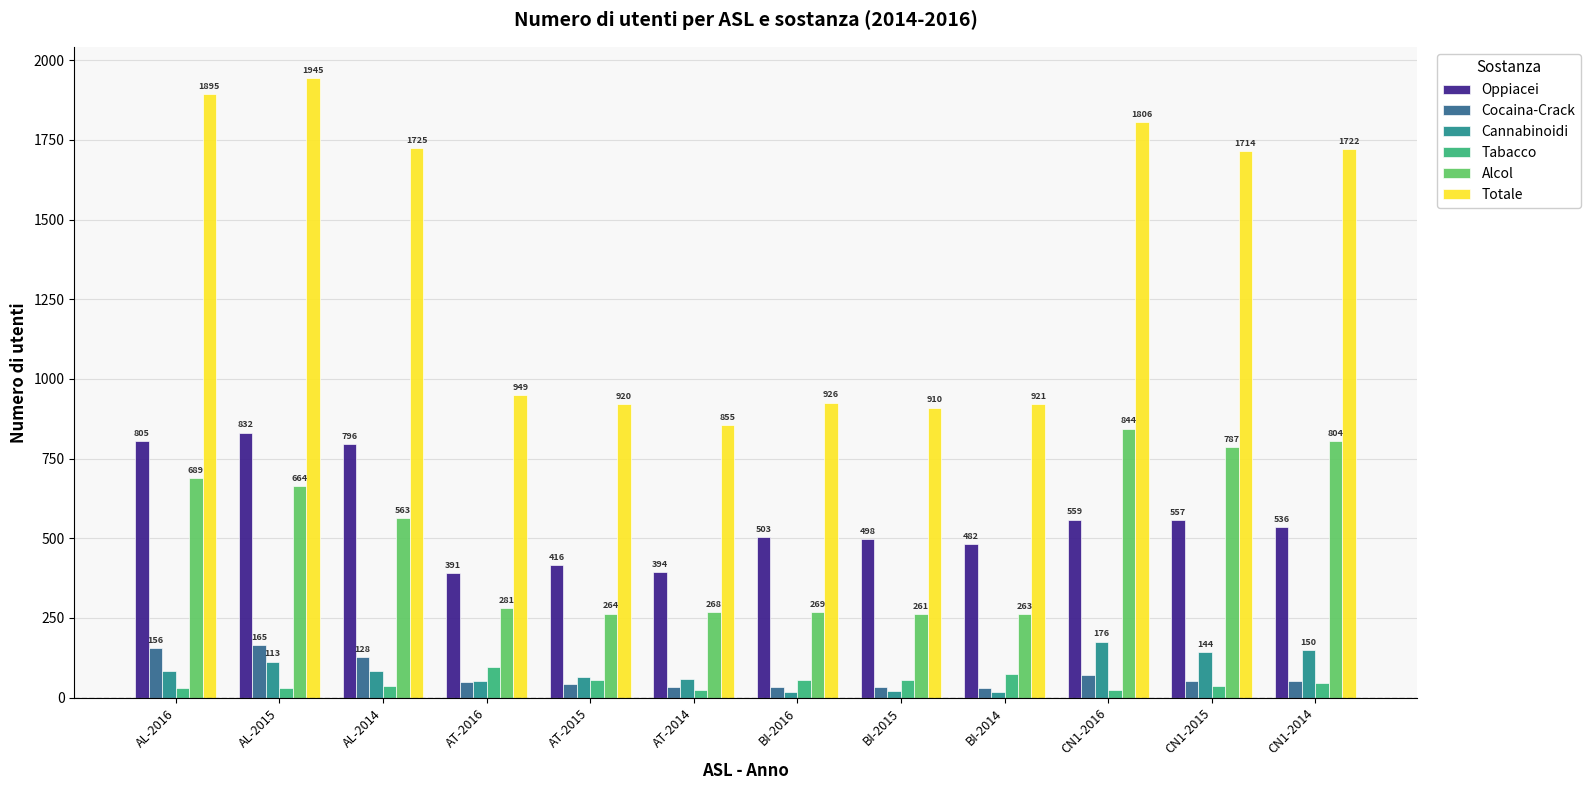

What is the difference between the Cannabinoidi values at AL-2014 and AT-2014?

27